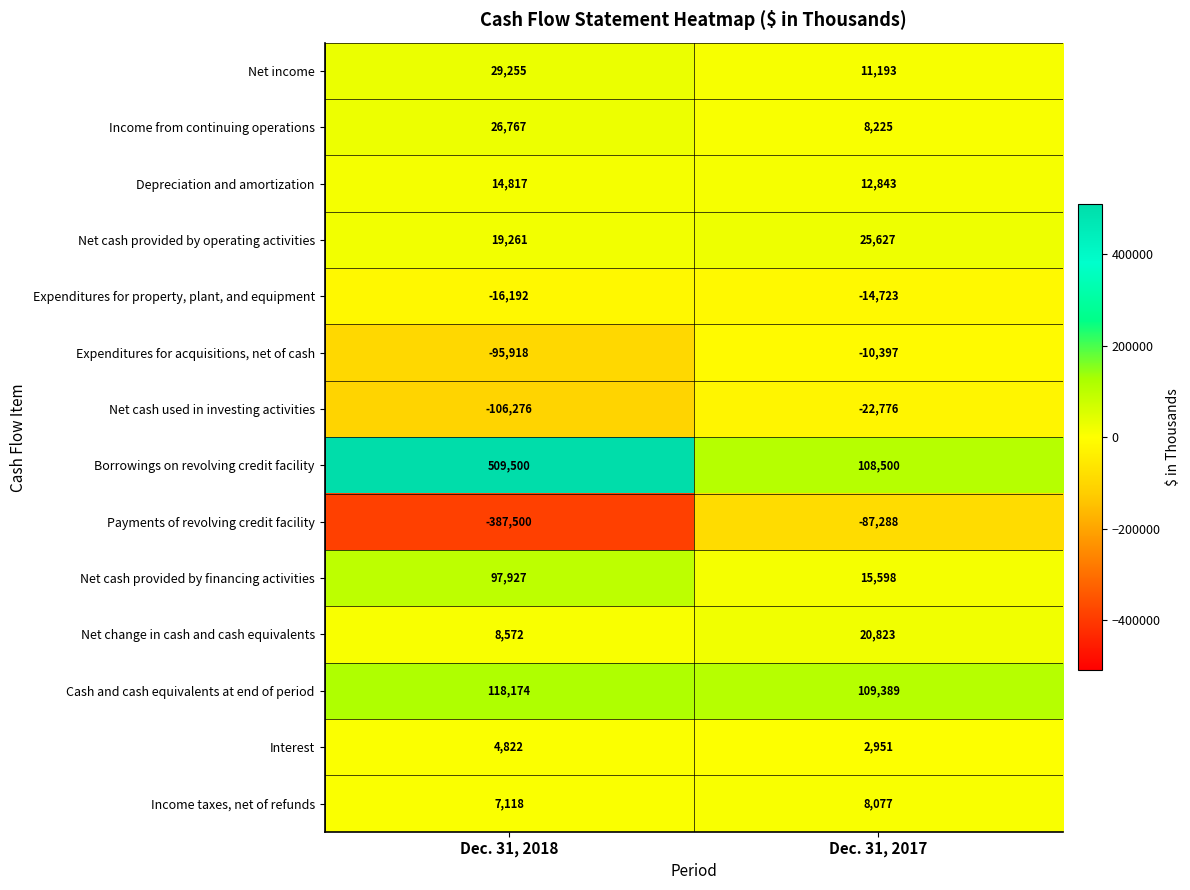

True or false: Income taxes, net of refunds has a value of 4575 at Dec. 31, 2018.

False